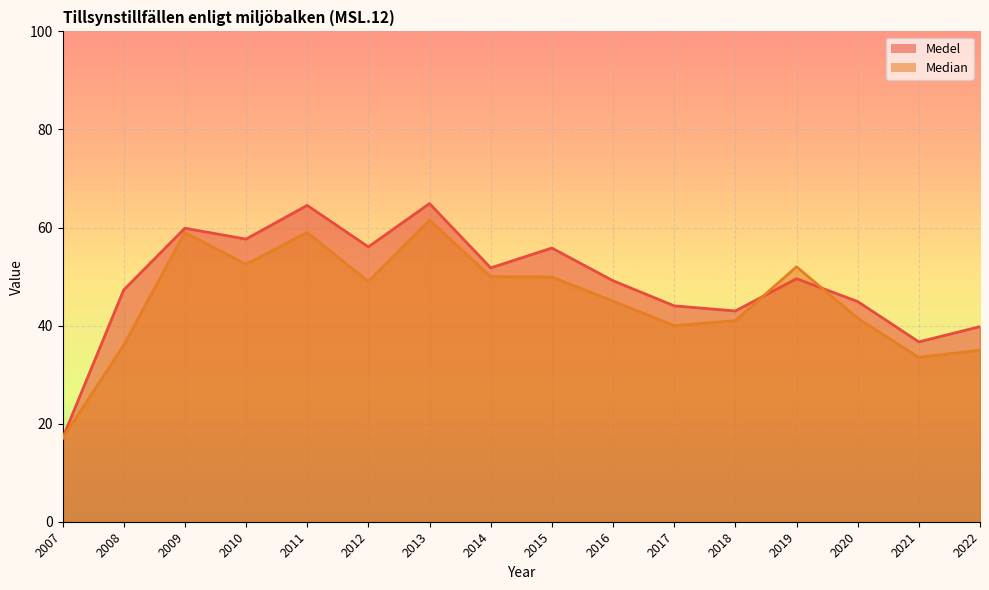

What is the sum of the Median values at 2018 and 2011?

100.0